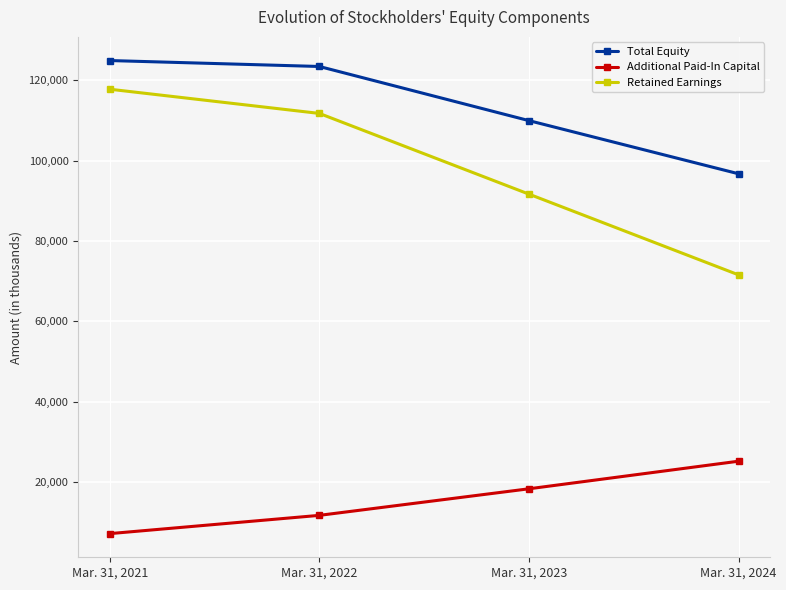

The value of Retained Earnings at Mar. 31, 2022 is 111760. True or false?

True